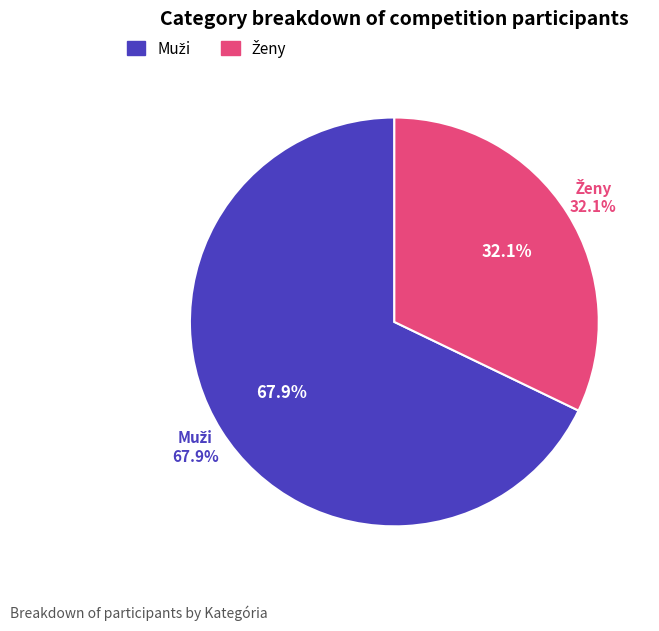

What portion of the pie excludes Ženy?

67.9%